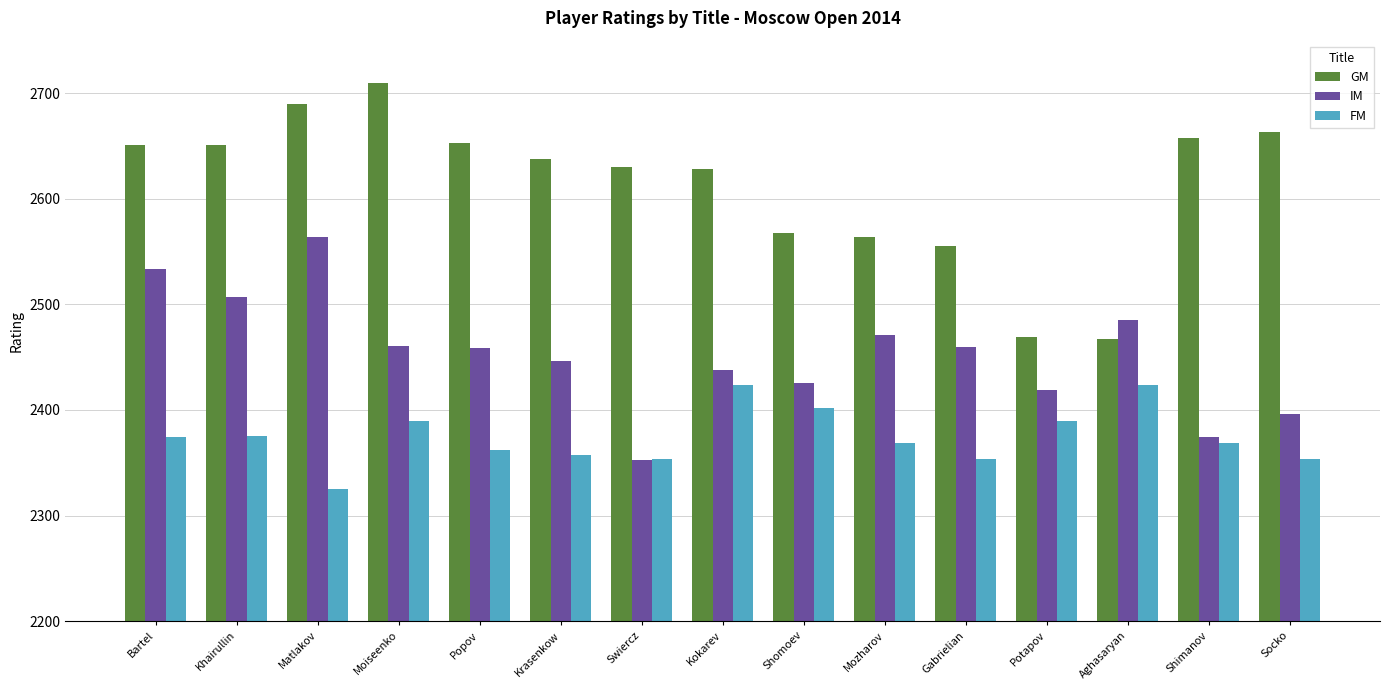

At which category is the sum across all series the highest?

Matlakov